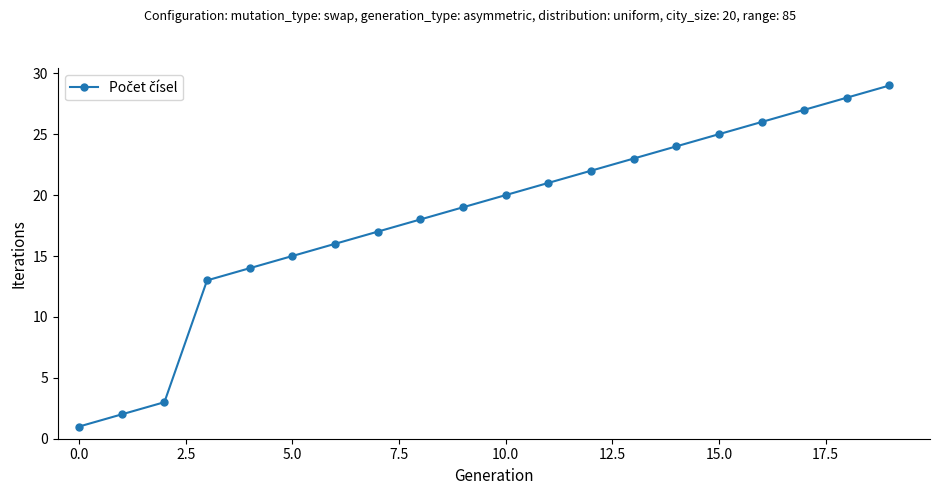

What is the value of the 8th point from the left?

17